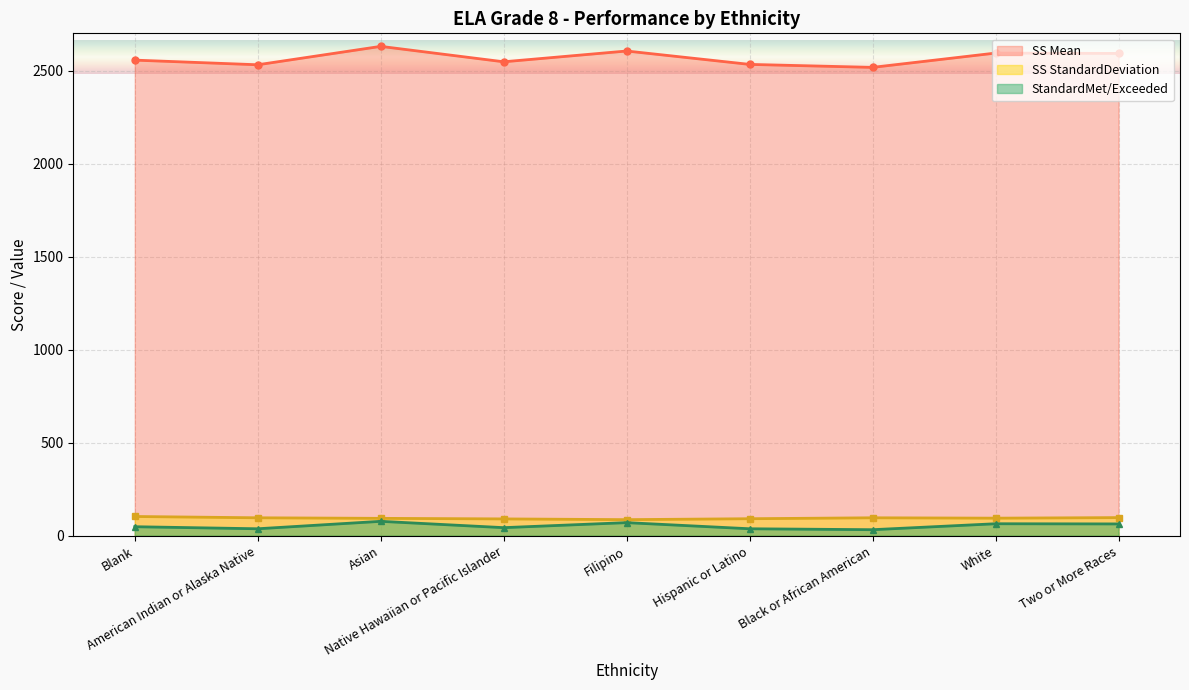

Reading left to right, extract all data points from this chart.

SS Mean: Blank=2556	American Indian or Alaska Native=2531	Asian=2630	Native Hawaiian or Pacific Islander=2547	Filipino=2605	Hispanic or Latino=2533	Black or African American=2517	White=2594	Two or More Races=2592
SS StandardDeviation: Blank=103	American Indian or Alaska Native=96	Asian=93	Native Hawaiian or Pacific Islander=90	Filipino=86	Hispanic or Latino=91	Black or African American=96	White=94	Two or More Races=97
StandardMet/Exceeded: Blank=48	American Indian or Alaska Native=37	Asian=77	Native Hawaiian or Pacific Islander=43	Filipino=70	Hispanic or Latino=37	Black or African American=32	White=64	Two or More Races=63